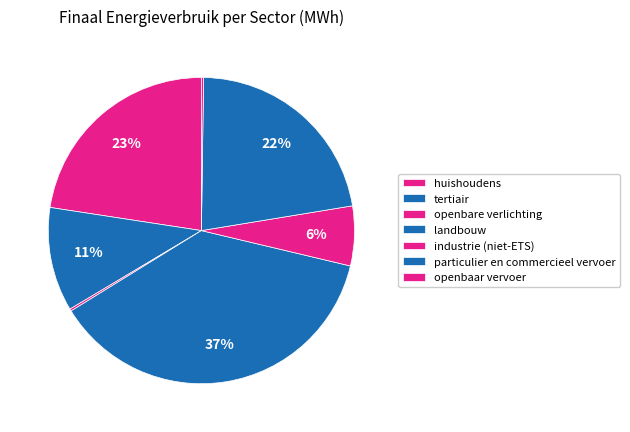

Rank the categories by value from lowest to highest.

openbaar vervoer, openbare verlichting, industrie (niet-ETS), tertiair, particulier en commercieel vervoer, huishoudens, landbouw